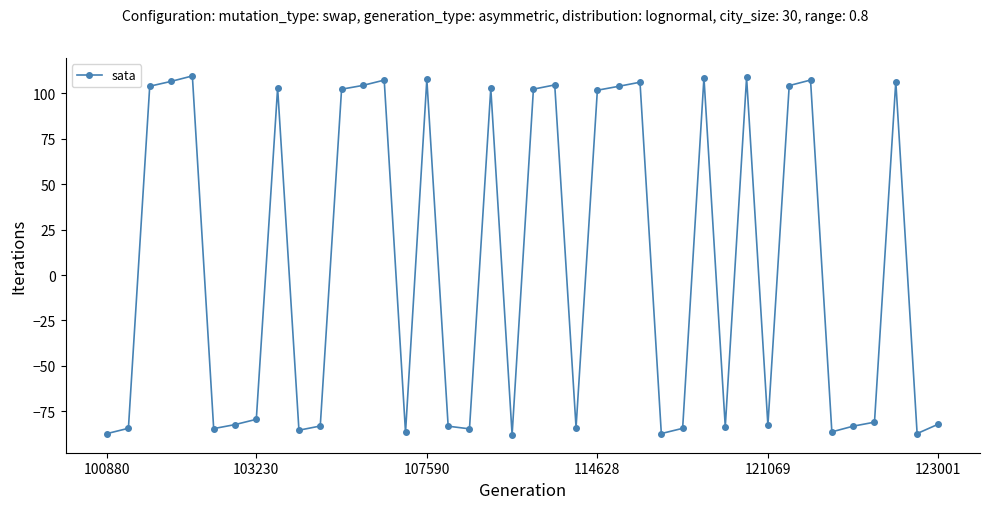

What is the smallest value displayed?

-88.0